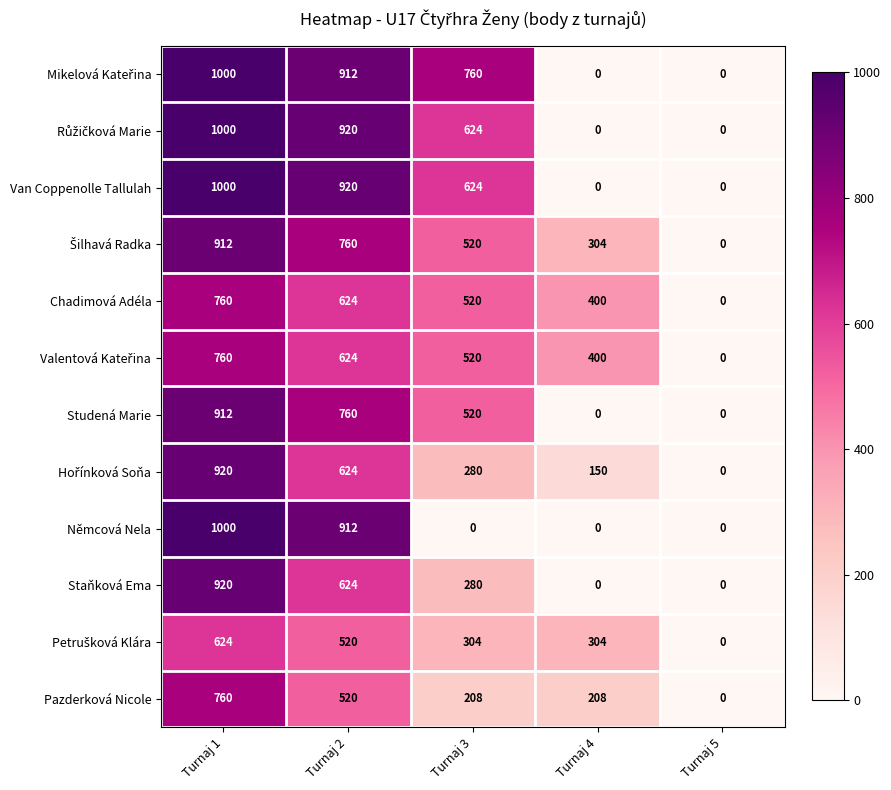

Is it true that Staňková Ema equals 0 at Turnaj 4?

True